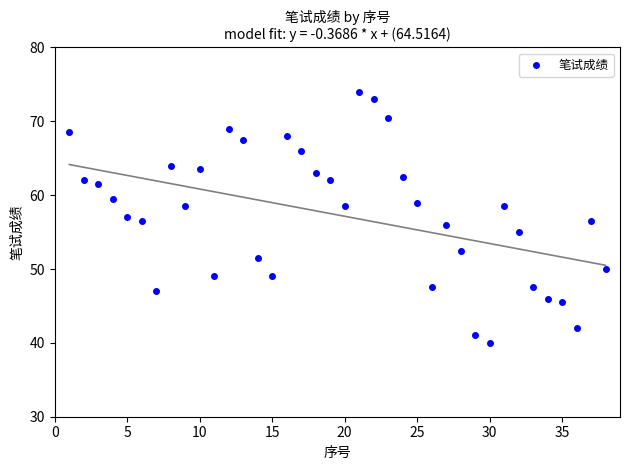

What is the range of Y values (max minus min)?

34.0